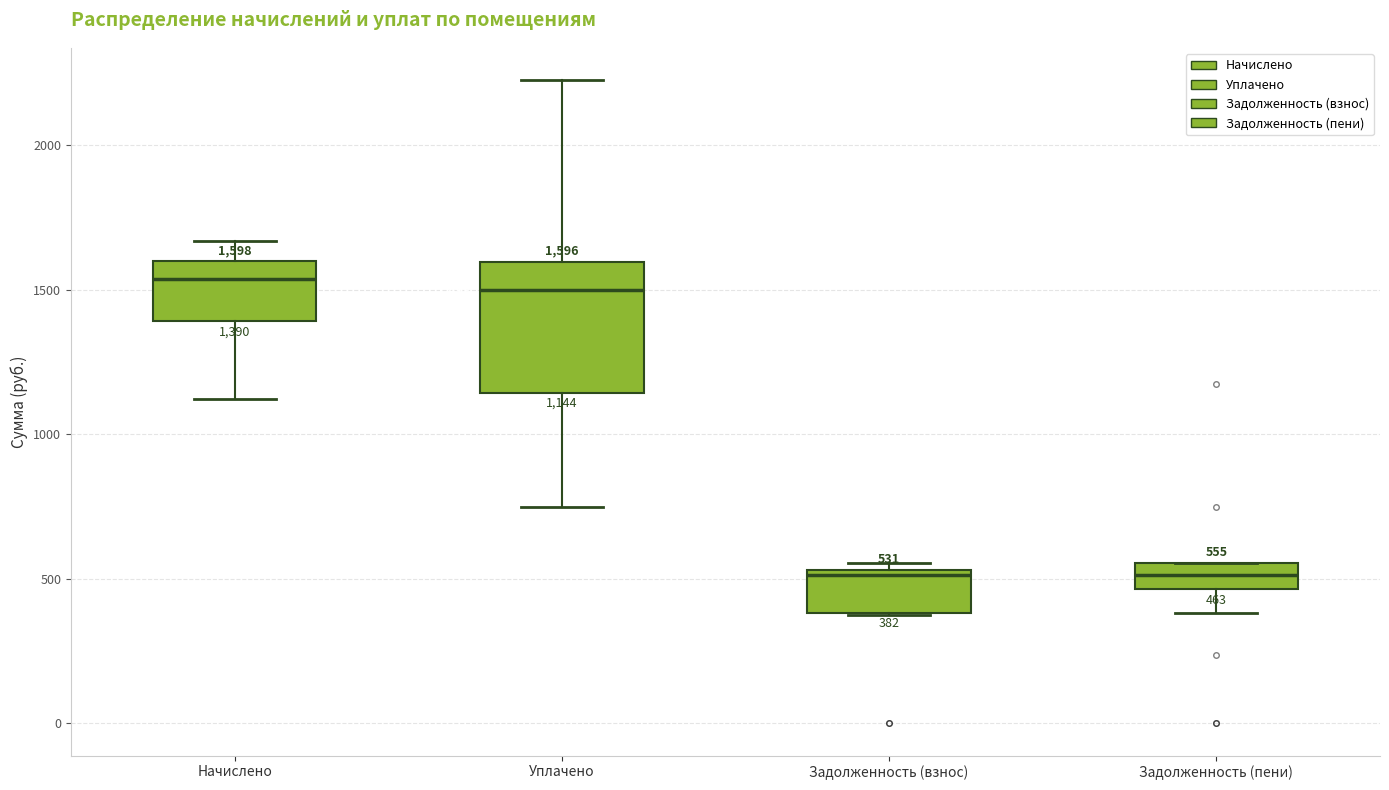

Comparing the boxes themselves (not the whiskers), which one is the tallest?

Уплачено